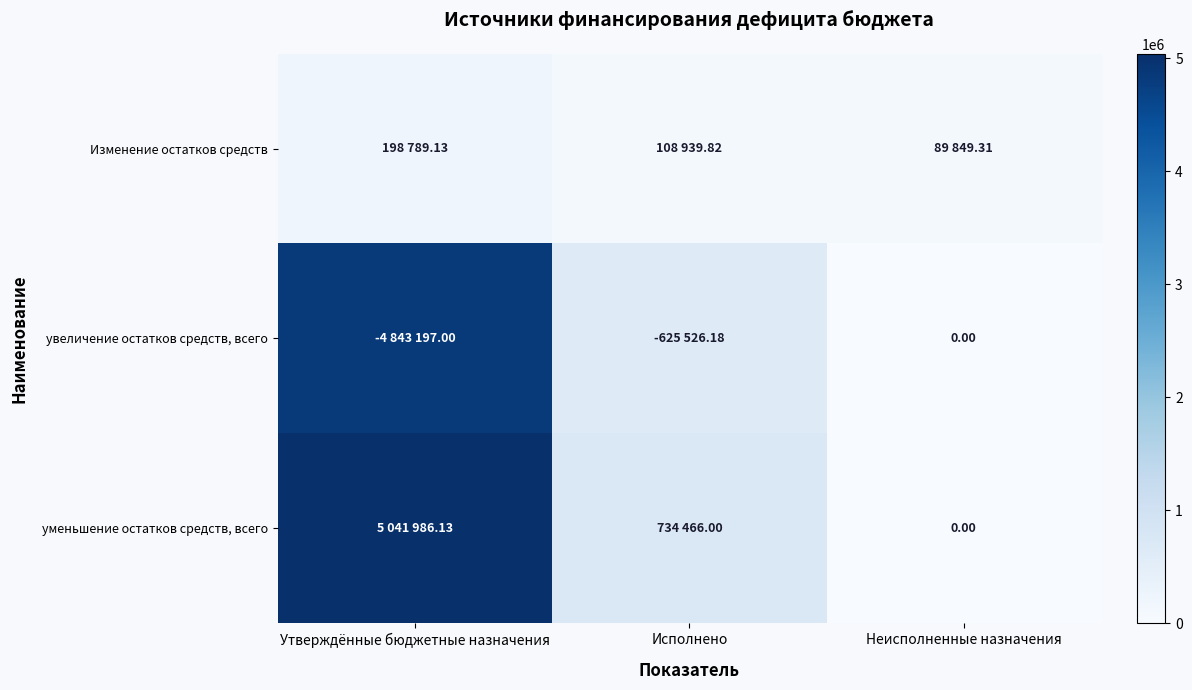

Count the number of data series in this chart.

3